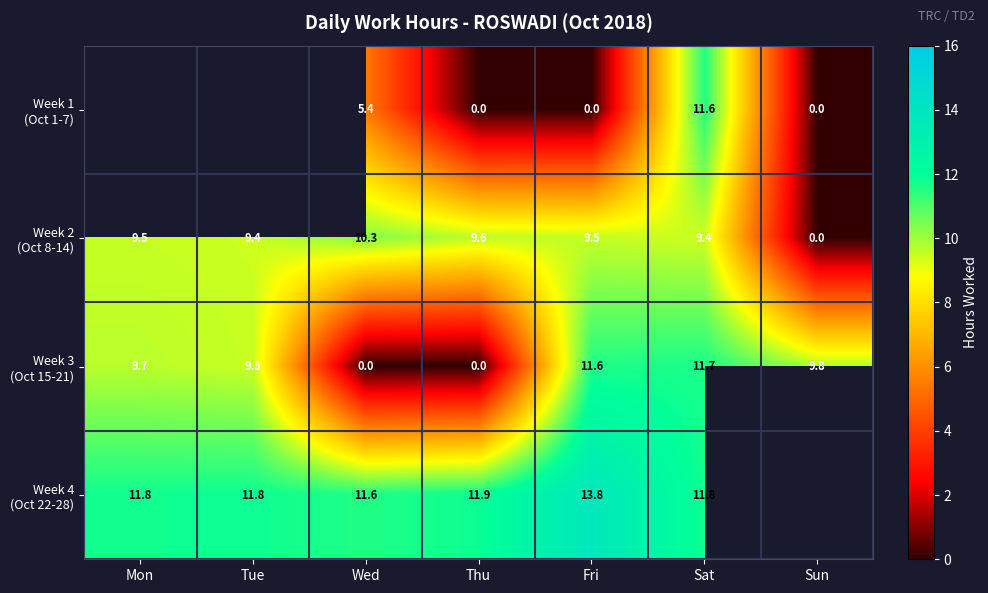

Count the Week 1 (Oct 1-7) values in the range 0 to 5.

3